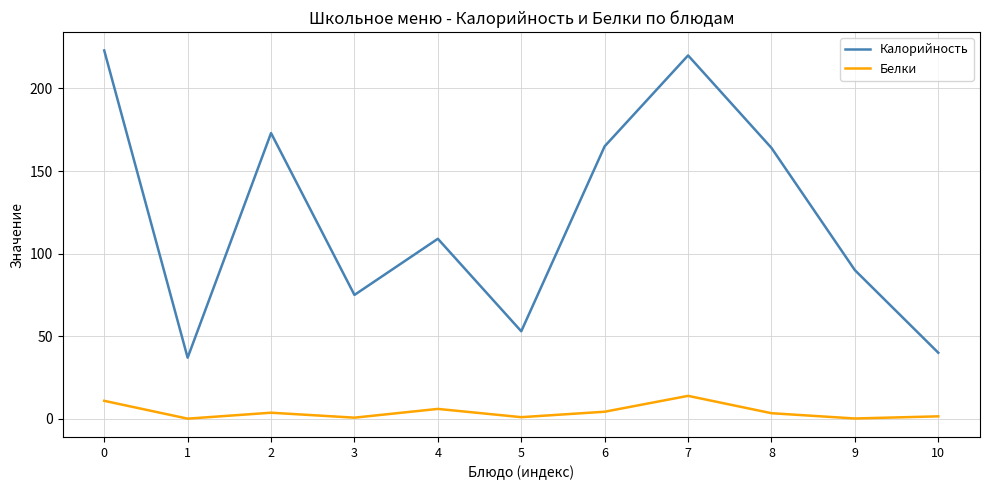

What is the greatest value displayed?

223.0